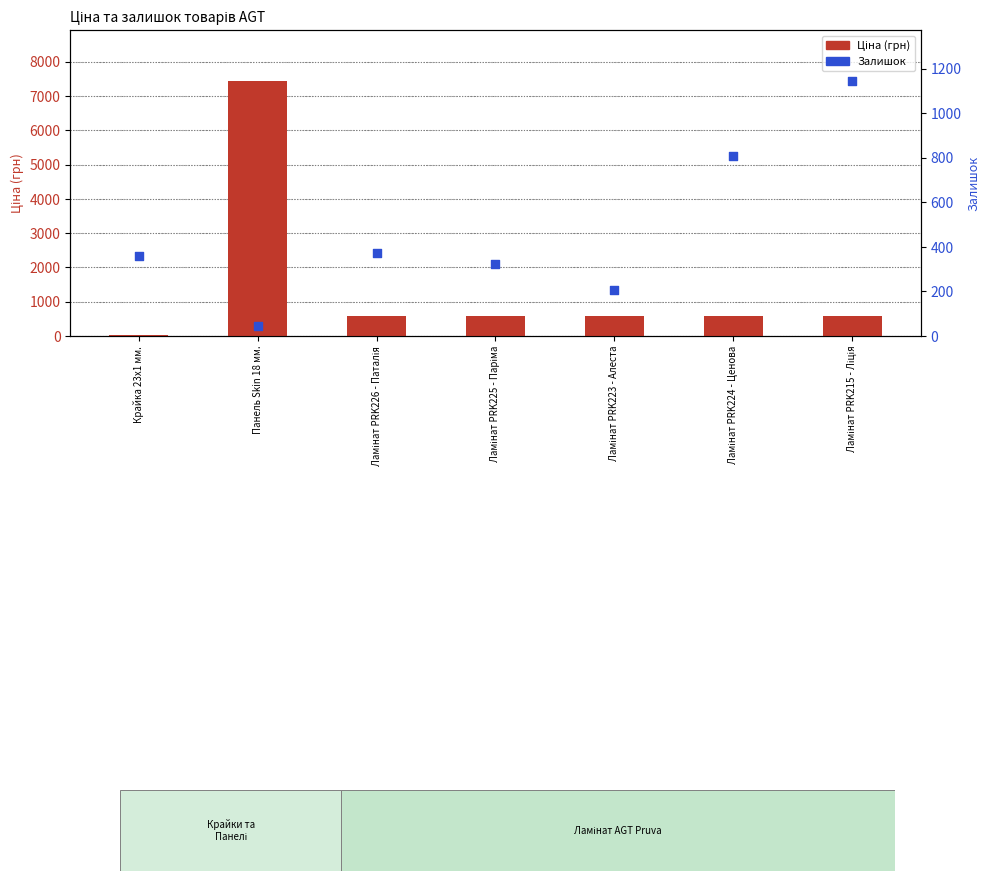

At which category is the sum across all series the highest?

Панель Skin 18 мм.